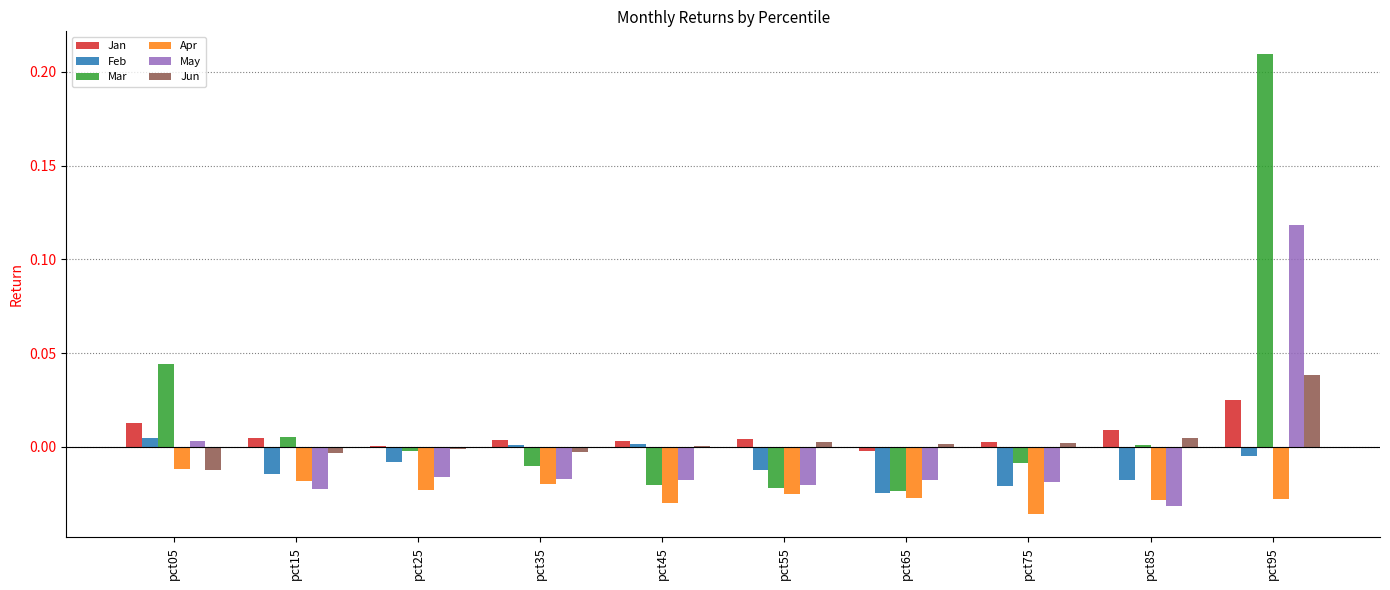

Which label corresponds to the largest value in the chart?

pct95